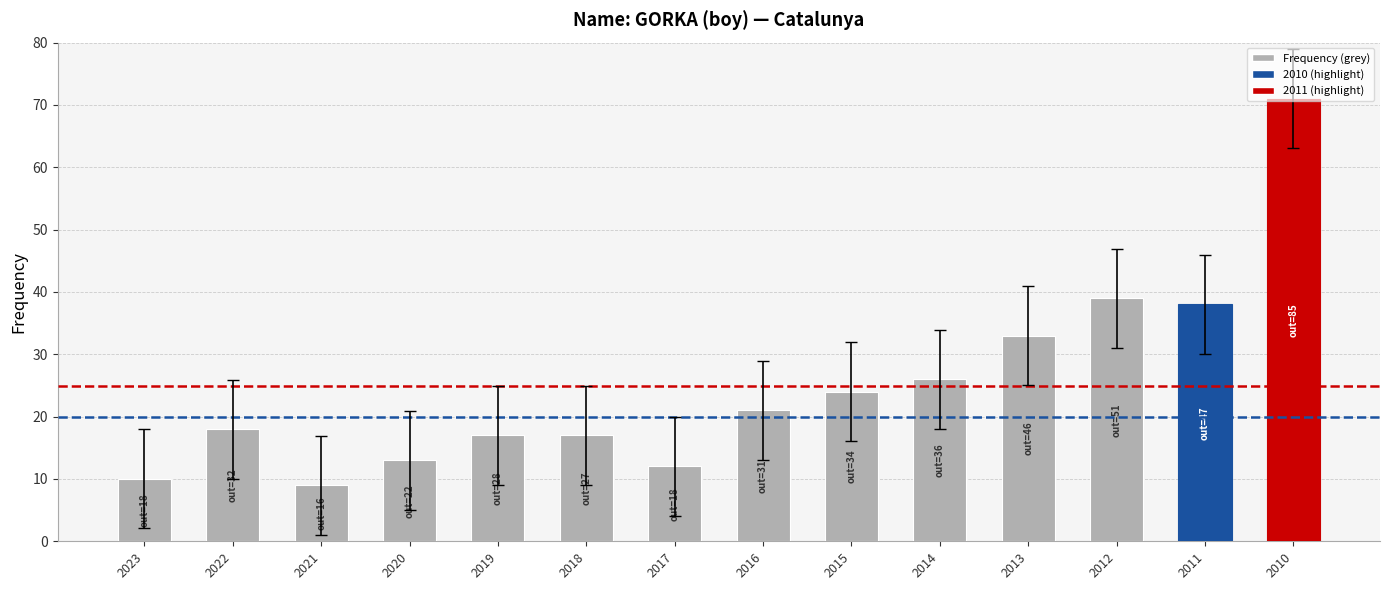

Is it true that the value at 2010 is 71?

True